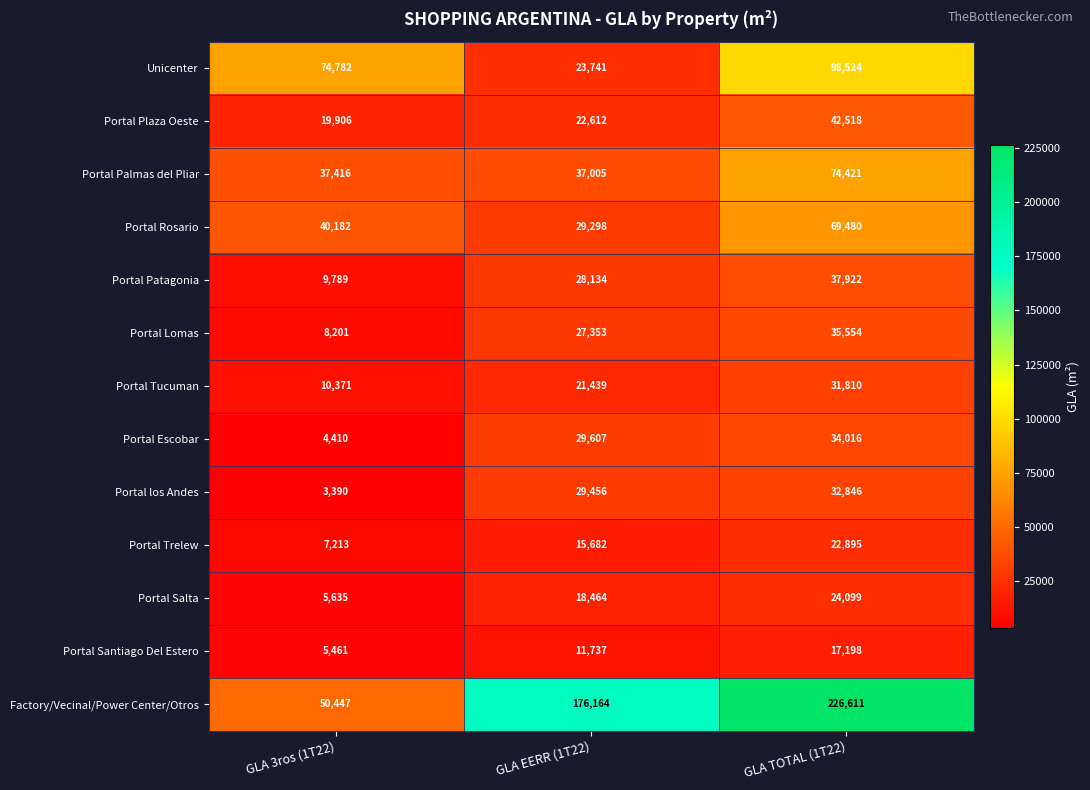

Count the number of data series in this chart.

13